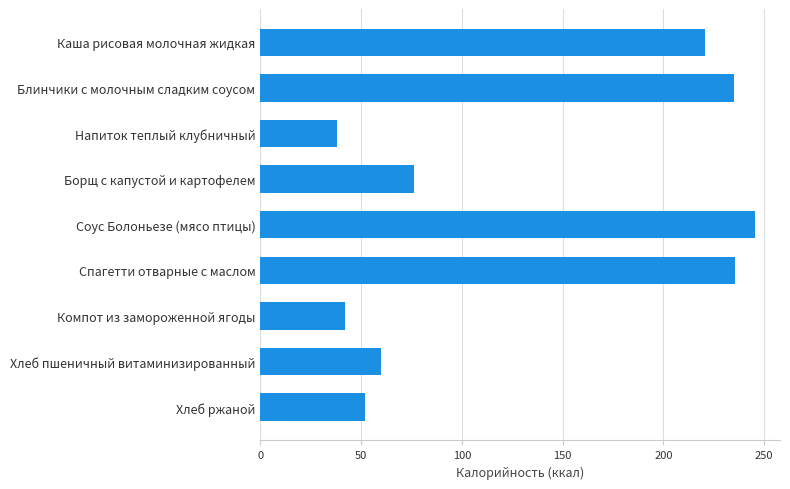

Which category has the highest value across all series?

Соус Болоньезе (мясо птицы)